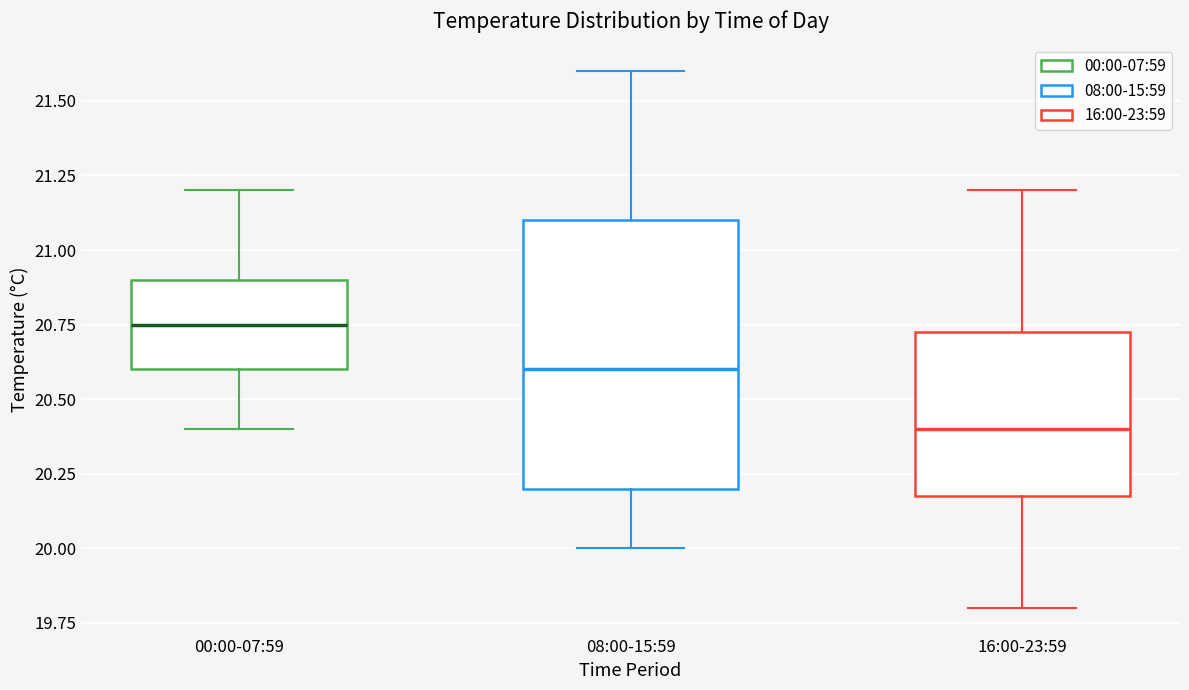

Where does the upper whisker of the box for 08:00-15:59 end on the y-axis? The values are not printed on the chart, so give them approximately, as read against the axis.

21.60